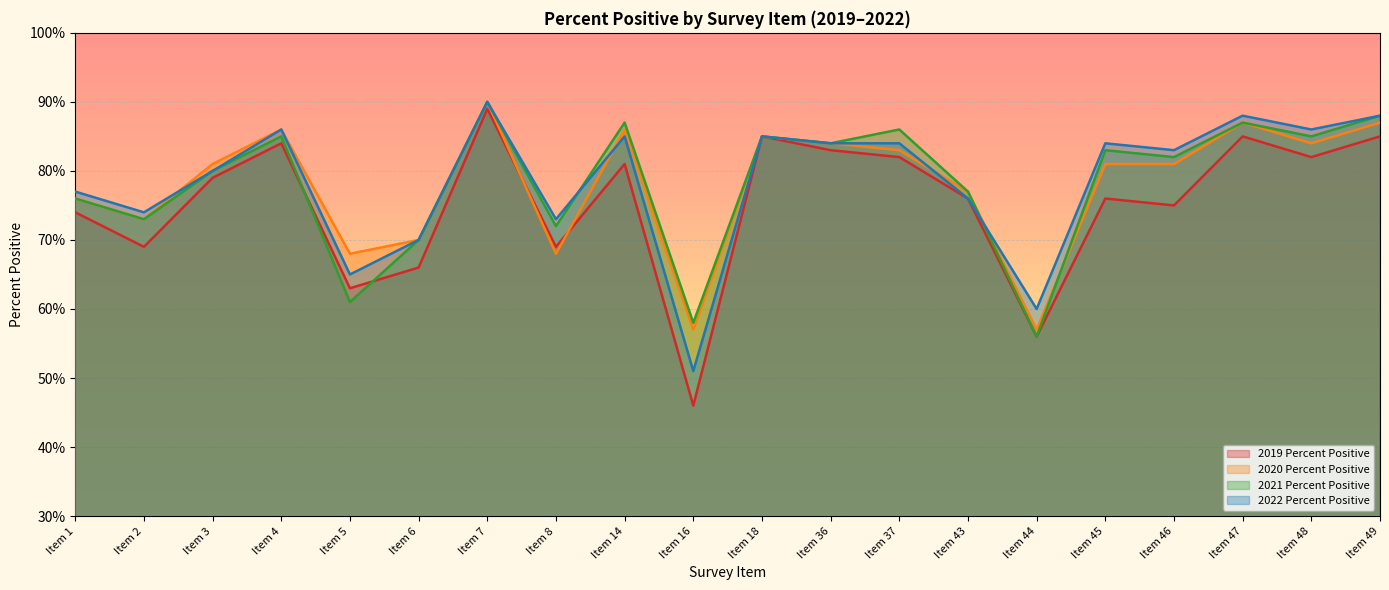

What is the approximate value of 2021 Percent Positive at Item 6?

0.7